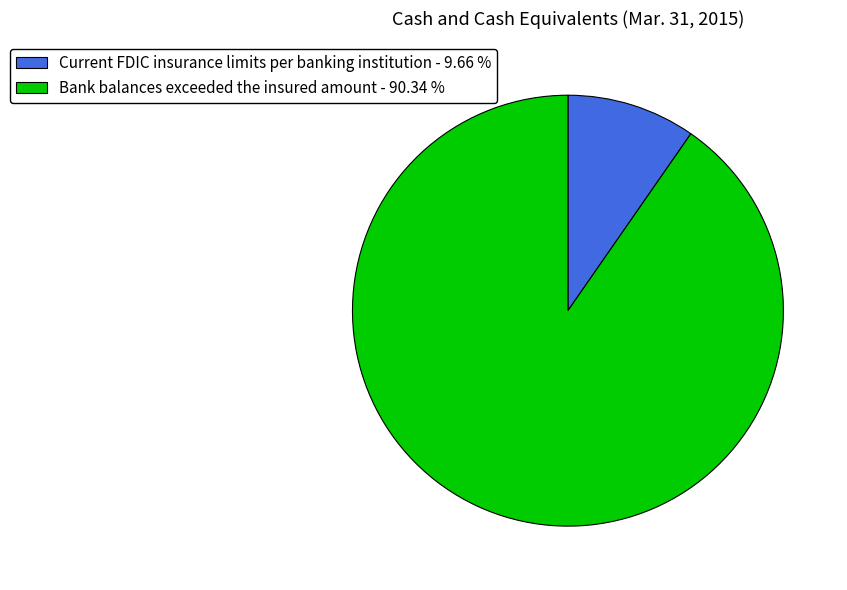

Is Bank balances exceeded the insured amount - 90.34 % the majority of the pie?

Yes